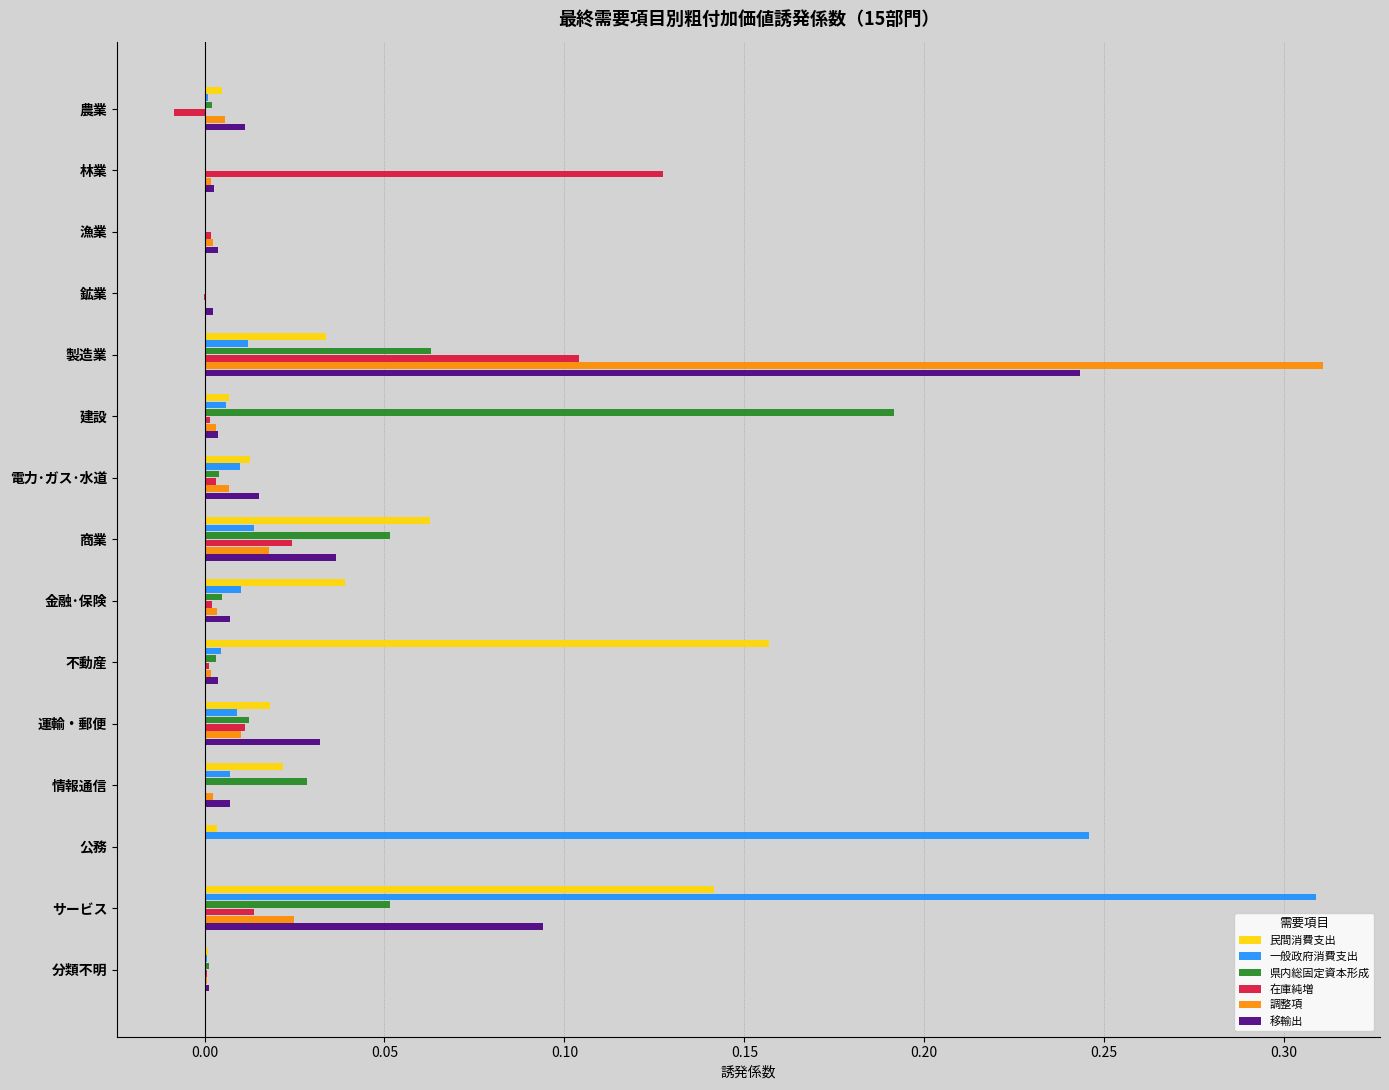

Is the value of 在庫純増 at 商業 greater than the value of 移輸出 at 農業?

Yes